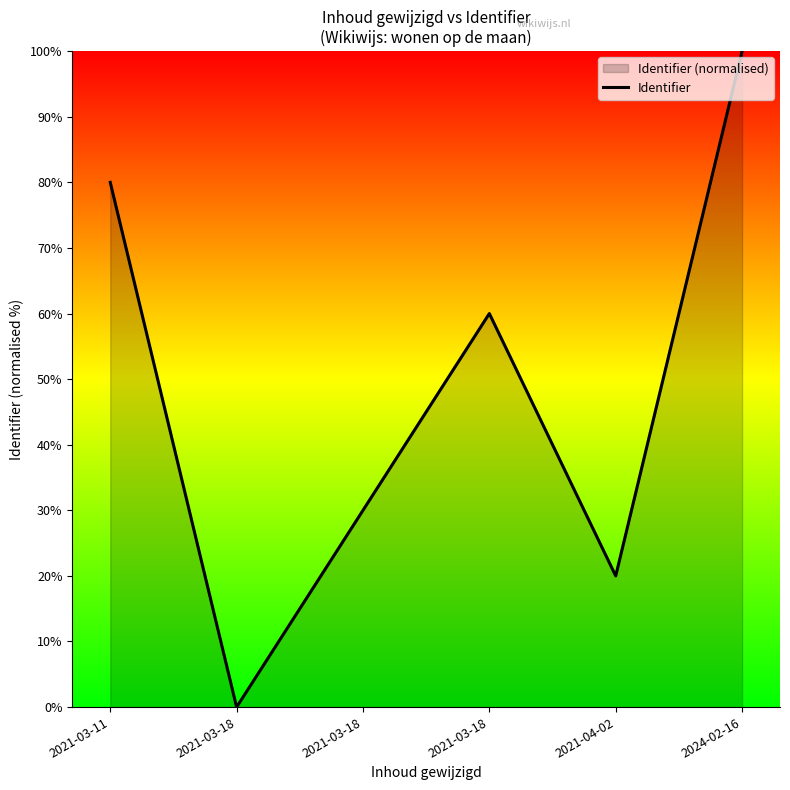

Where does the data first go above 60?

2021-03-11